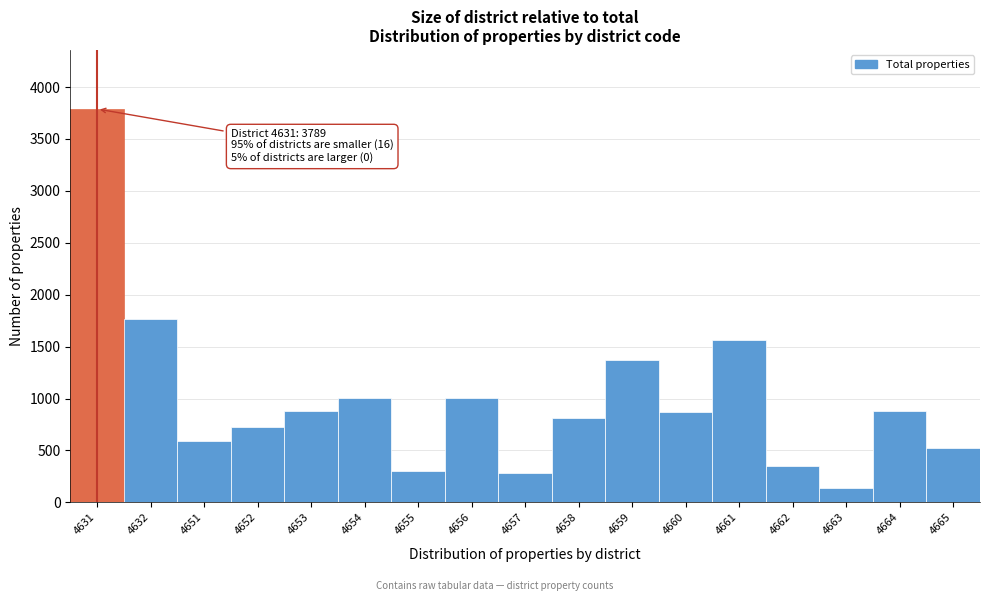

What is the difference between the maximum and minimum values?

3652